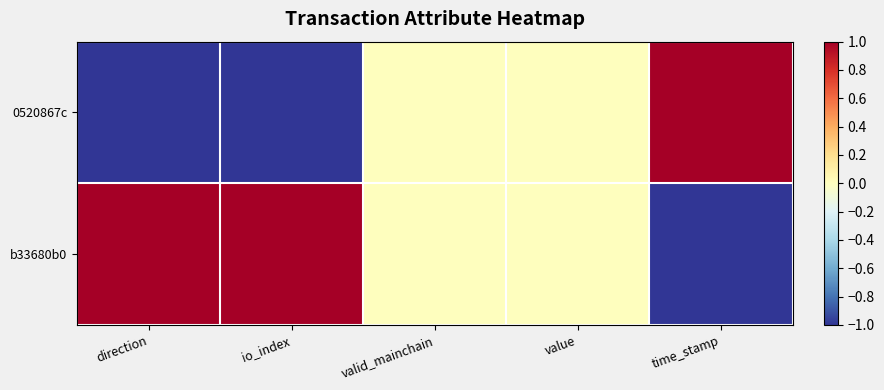

Which label corresponds to the smallest value in the chart?

direction